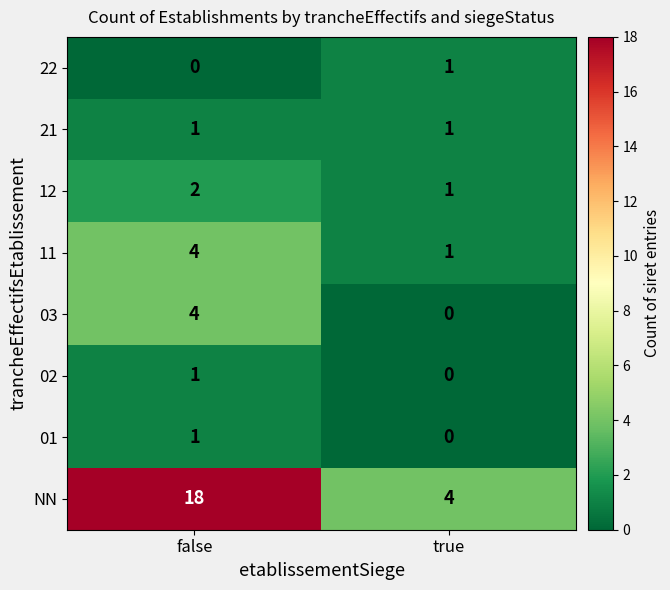

At which category is the sum across all series the highest?

false